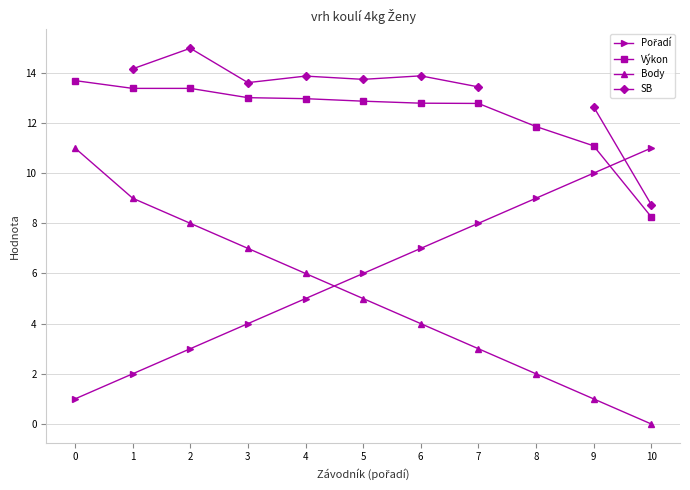

True or false: Body and Výkon intersect in this chart.

False